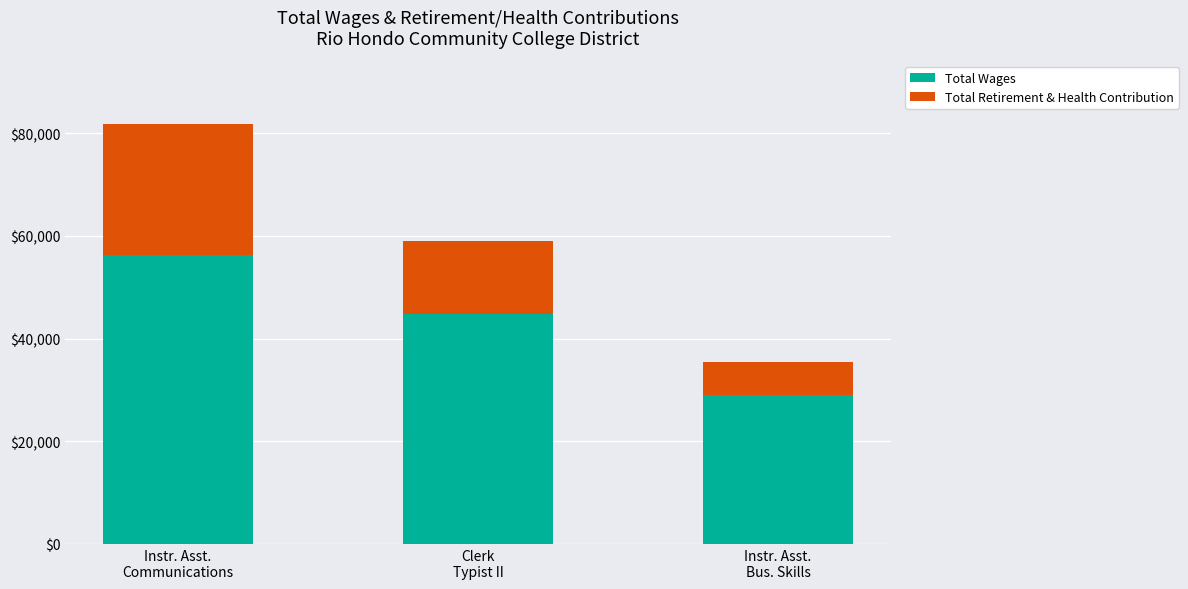

What is the maximum value for Total Wages?

56213